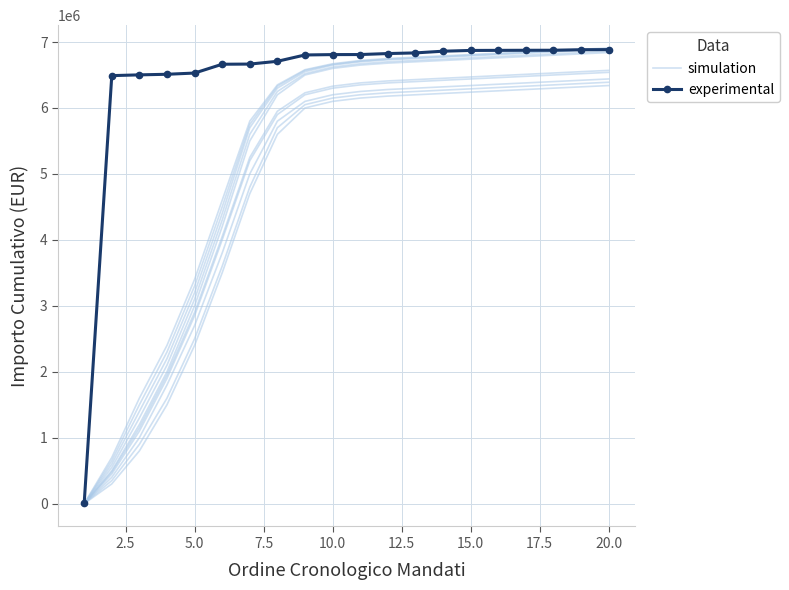

Which series has the largest total across all categories?

experimental